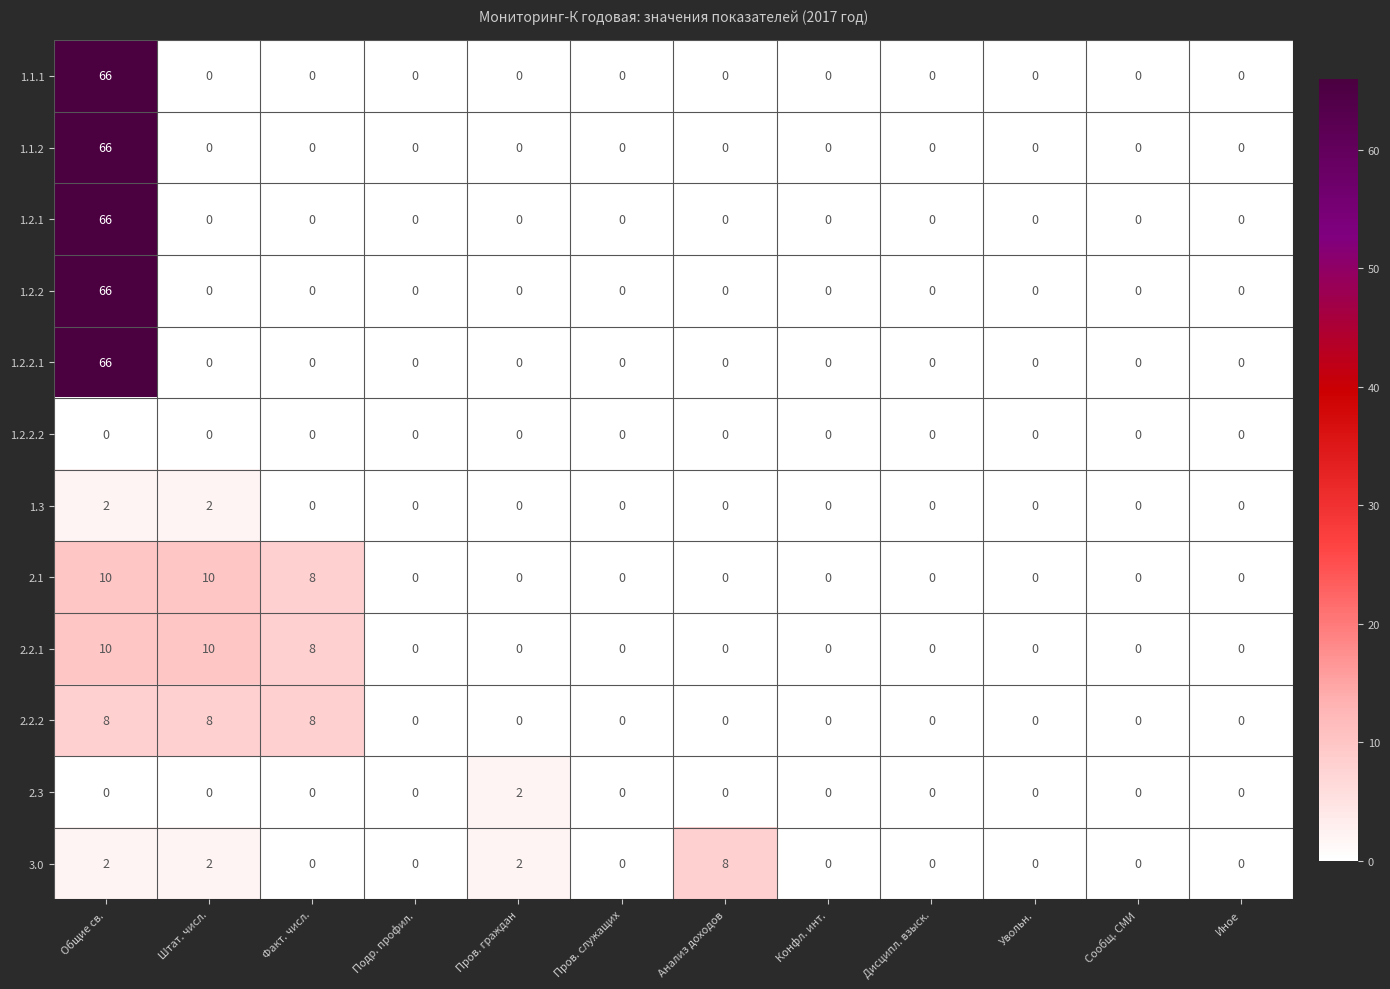

What is the sum of all 3.0 values?

14